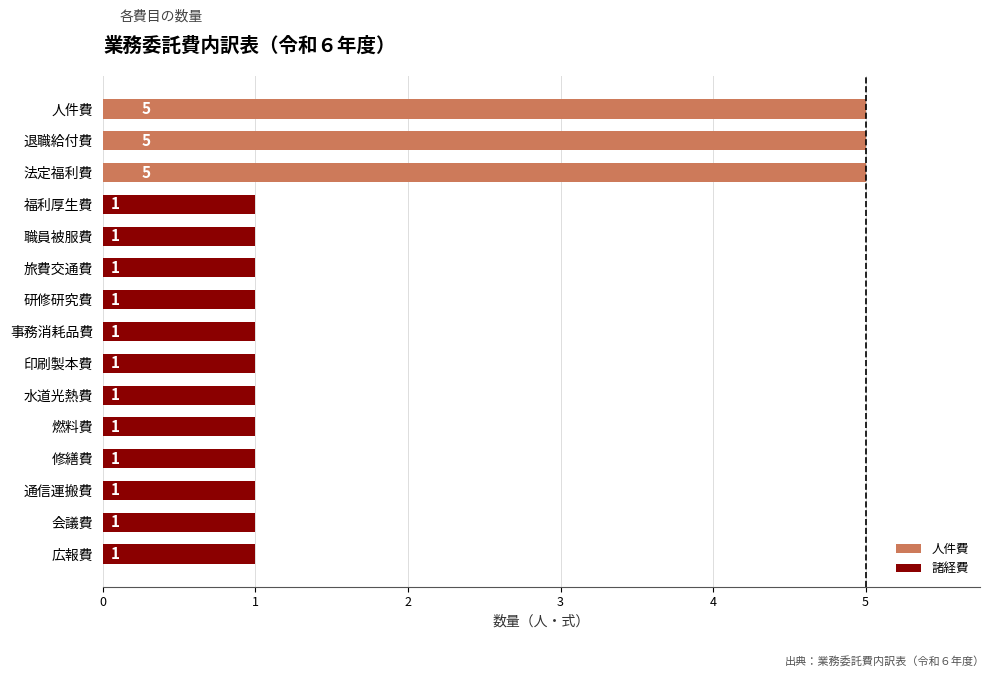

What is the label of the 11th bar from the bottom?

職員被服費